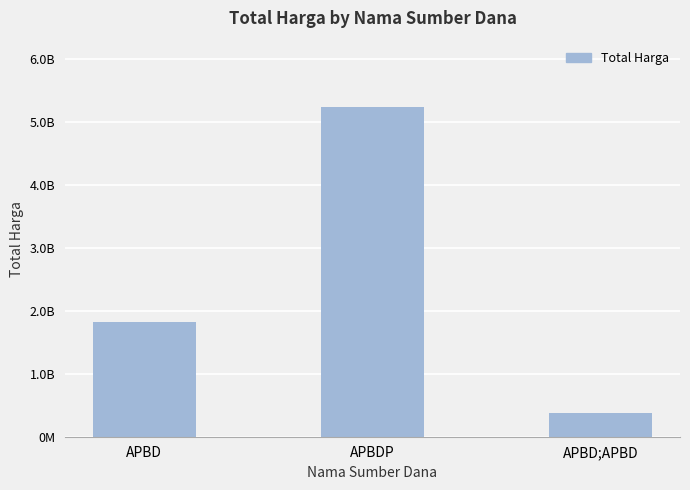

Does the chart contain any negative values?

No